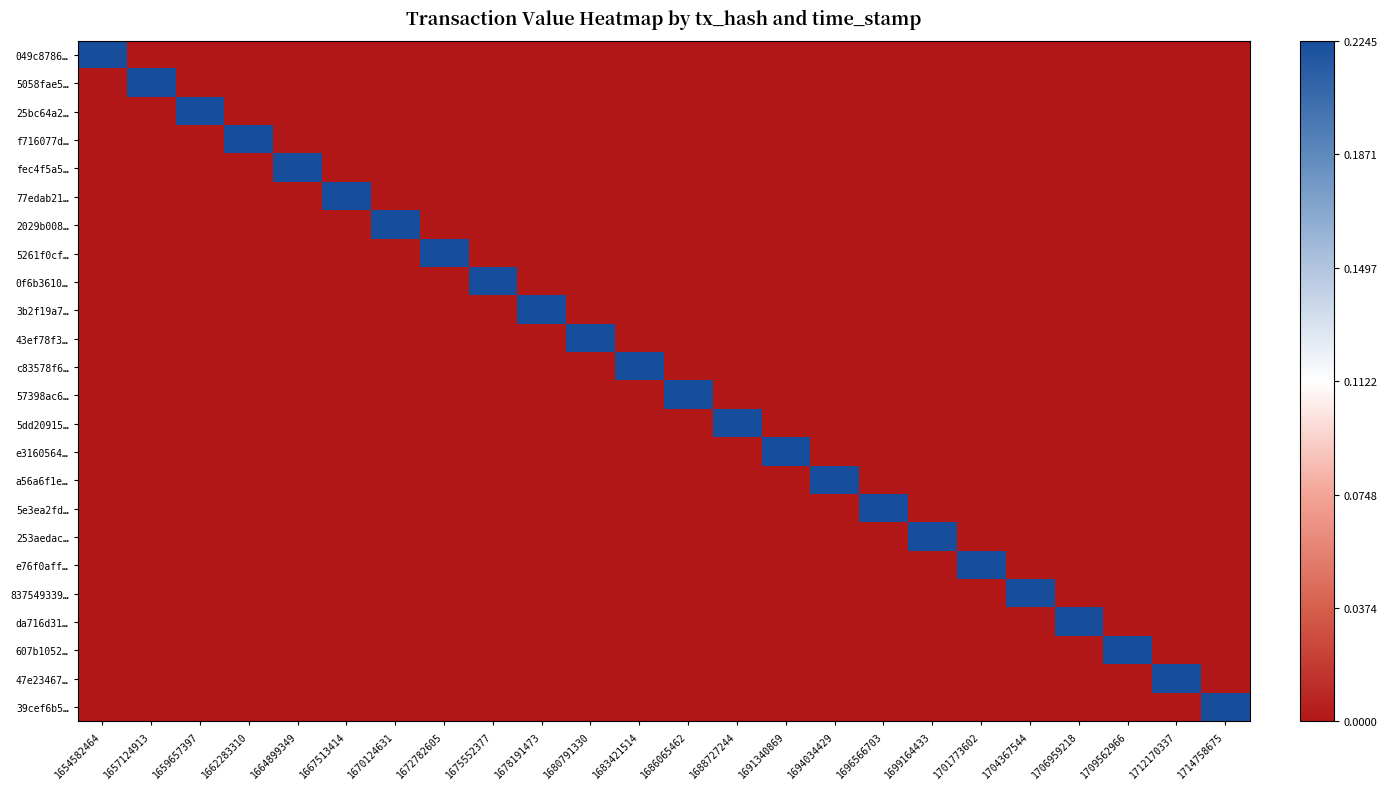

How many distinct data groups are displayed?

24